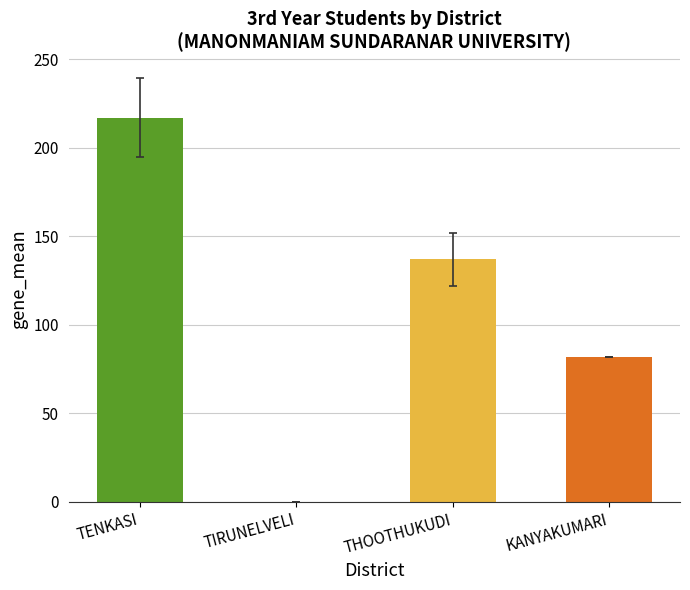

Which category has the highest value across all series?

TENKASI